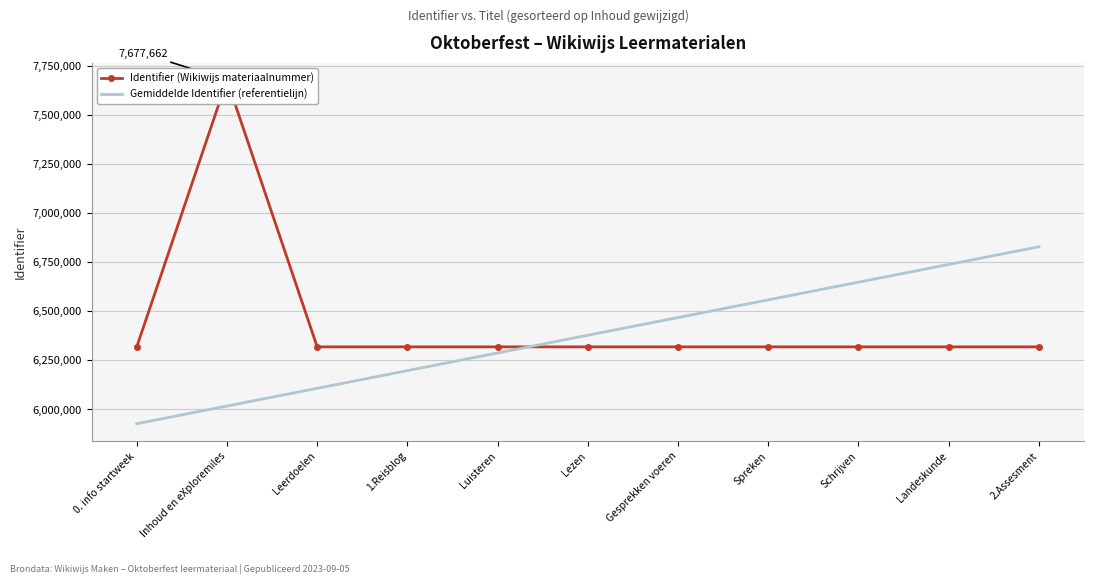

True or false: Gemiddelde Identifier (referentielijn) has a value of 10761931.0 at Inhoud en eXploremiles.

False